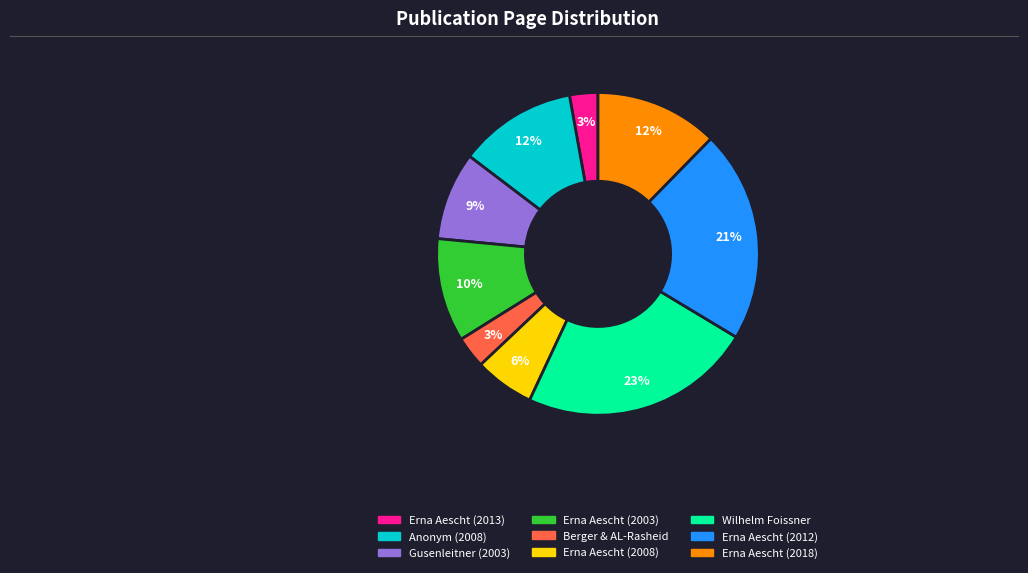

Does Berger & AL-Rasheid represent more than half of the total?

No